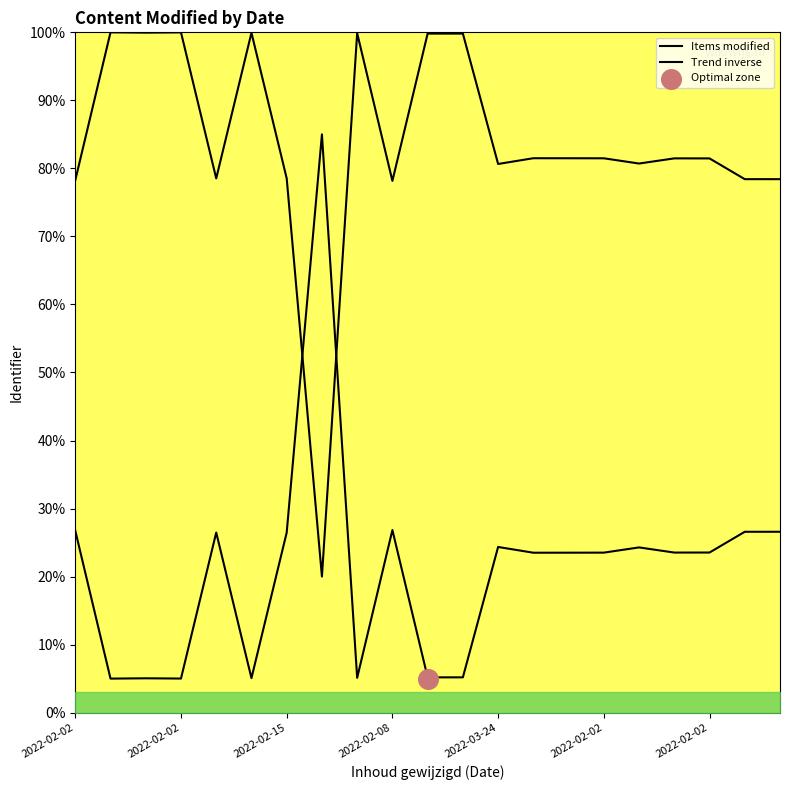

Which series has the largest Y range (max minus min)?

Items modified